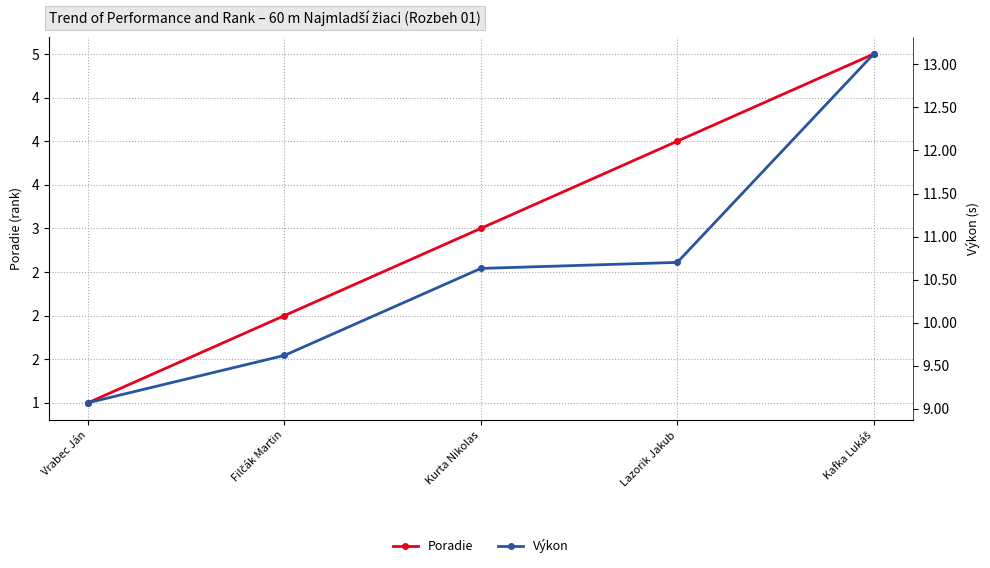

What position from the left is Kafka Lukáš?

5